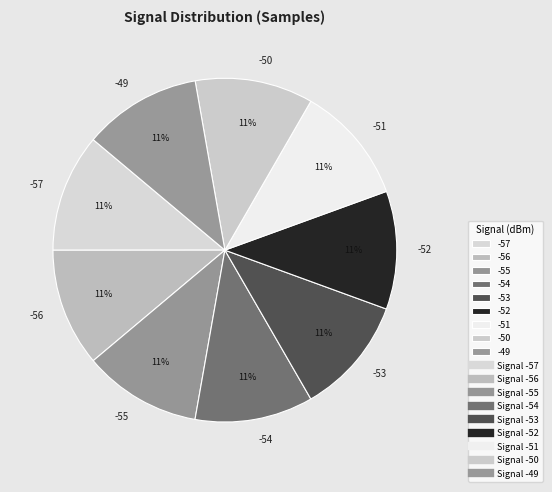

The -57 slice represents 1% of the pie. True or false?

False